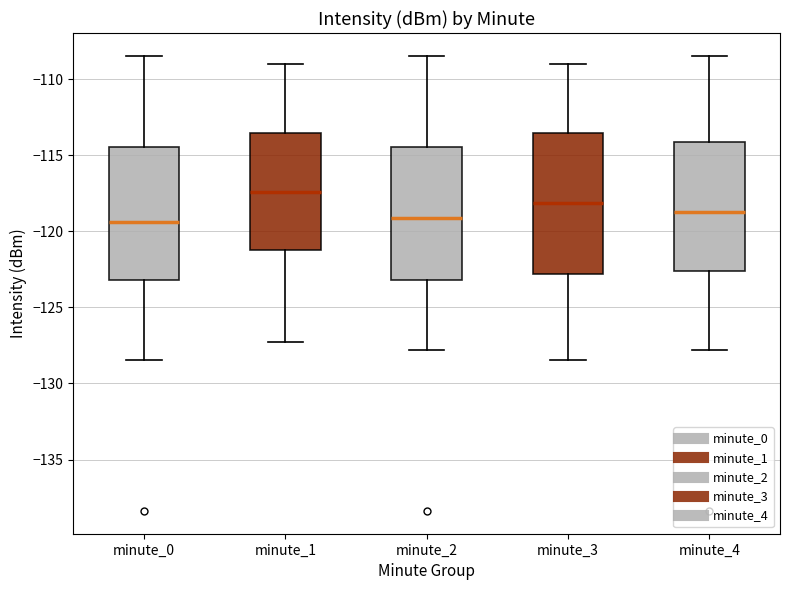

Which box has the highest median line?

minute_1